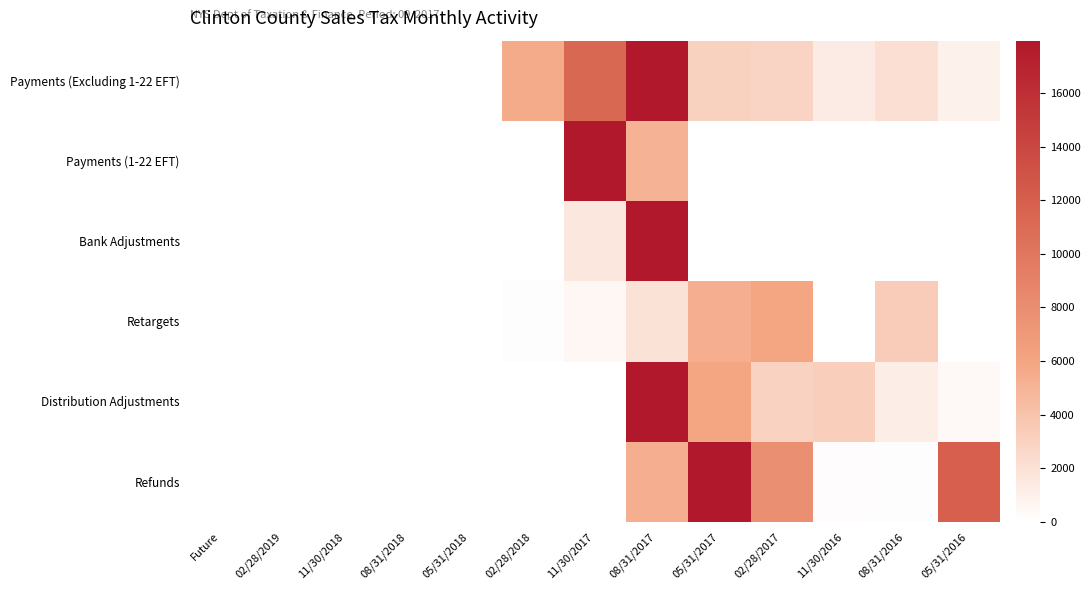

Reading left to right, what are all the values shown in this chart?

Payments (Excluding 1-22 EFT): Future=0.0	02/28/2019=0.0	11/30/2018=0.0	08/31/2018=0.0	05/31/2018=0.0	02/28/2018=5594.0	11/30/2017=11172.3	08/31/2017=3580022.6	05/31/2017=3052.6	02/28/2017=2808.5	11/30/2016=1281.7	08/31/2016=2122.7	05/31/2016=935.9
Payments (1-22 EFT): Future=0.0	02/28/2019=0.0	11/30/2018=0.0	08/31/2018=0.0	05/31/2018=0.0	02/28/2018=0.0	11/30/2017=2049664.5	08/31/2017=5070.0	05/31/2017=0.0	02/28/2017=0.0	11/30/2016=0.0	08/31/2016=0.0	05/31/2016=0.0
Bank Adjustments: Future=0.0	02/28/2019=0.0	11/30/2018=0.0	08/31/2018=0.0	05/31/2018=0.0	02/28/2018=46.0	11/30/2017=1576.4	08/31/2017=18705.4	05/31/2017=3.0	02/28/2017=4.6	11/30/2016=0.5	08/31/2016=0.4	05/31/2016=0.4
Retargets: Future=0.0	02/28/2019=2.6	11/30/2018=0.0	08/31/2018=0.0	05/31/2018=0.0	02/28/2018=123.1	11/30/2017=526.1	08/31/2017=1952.2	05/31/2017=5338.1	02/28/2017=5925.6	11/30/2016=39.7	08/31/2016=3387.9	05/31/2016=31.2
Distribution Adjustments: Future=0.0	02/28/2019=0.0	11/30/2018=0.0	08/31/2018=0.0	05/31/2018=0.0	02/28/2018=8.5	11/30/2017=1.5	08/31/2017=35248.8	05/31/2017=5938.5	02/28/2017=2946.3	11/30/2016=3263.7	08/31/2016=1237.2	05/31/2016=442.1
Refunds: Future=0.0	02/28/2019=0.0	11/30/2018=0.0	08/31/2018=0.0	05/31/2018=0.0	02/28/2018=1.8	11/30/2017=22.8	08/31/2017=5377.3	05/31/2017=17823.1	02/28/2017=7797.6	11/30/2016=166.7	08/31/2016=118.8	05/31/2016=11866.3